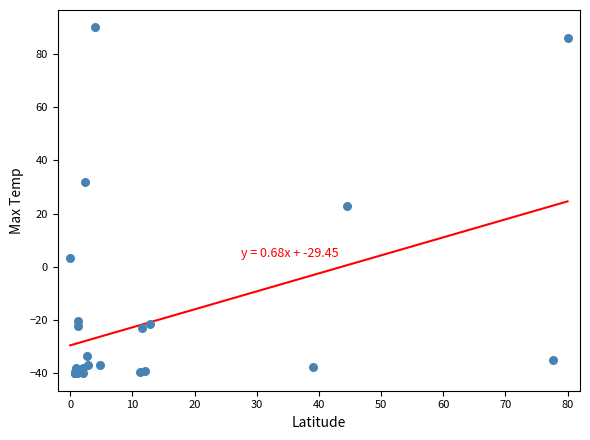

What Y value in the scatter plot is closest to 25?

22.7